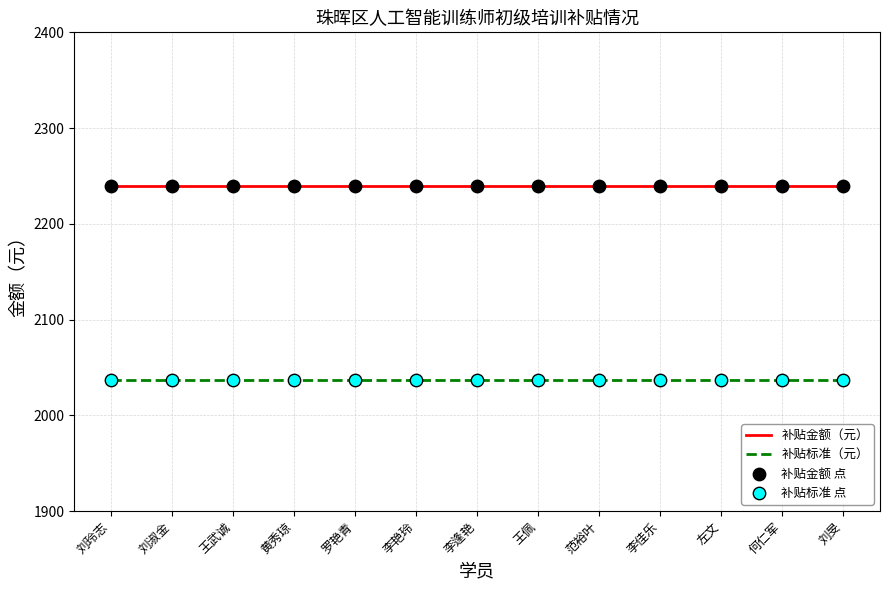

At how many categories does at least one series exceed 2131?

13